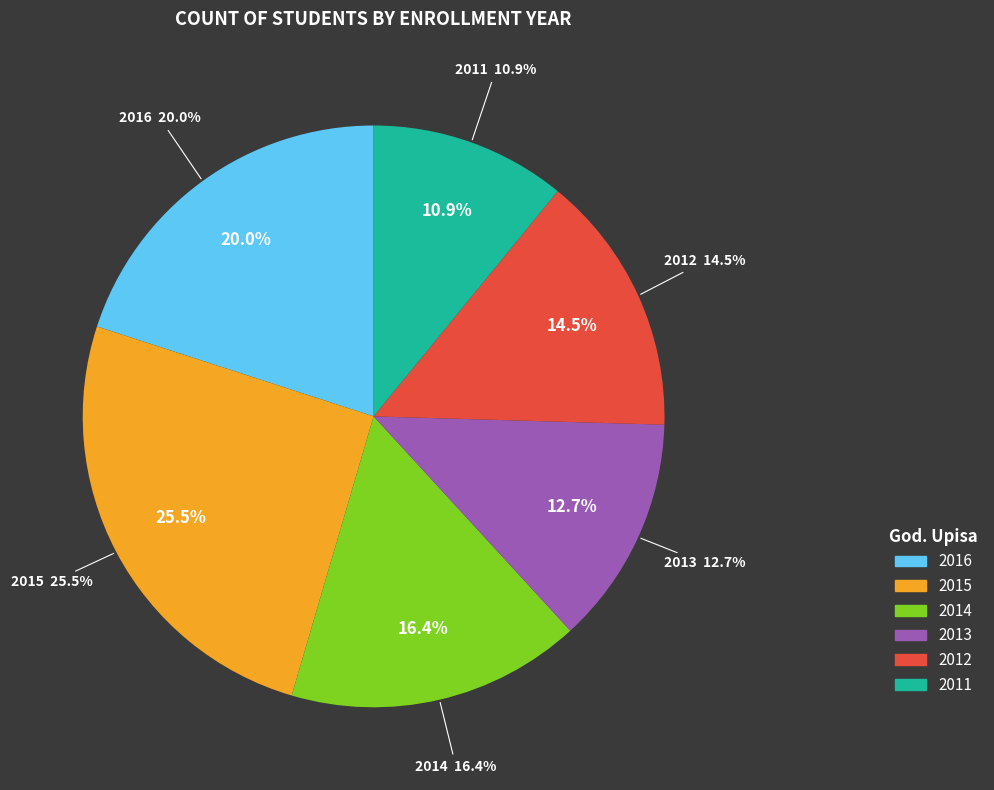

Which slice is the largest?

2015